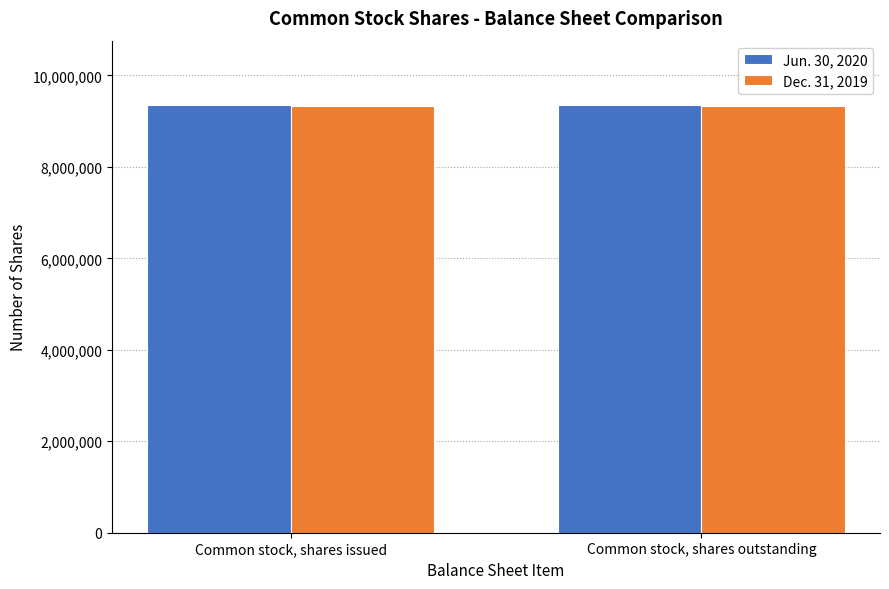

What is the total value across all series at Common stock, shares outstanding?

18686499